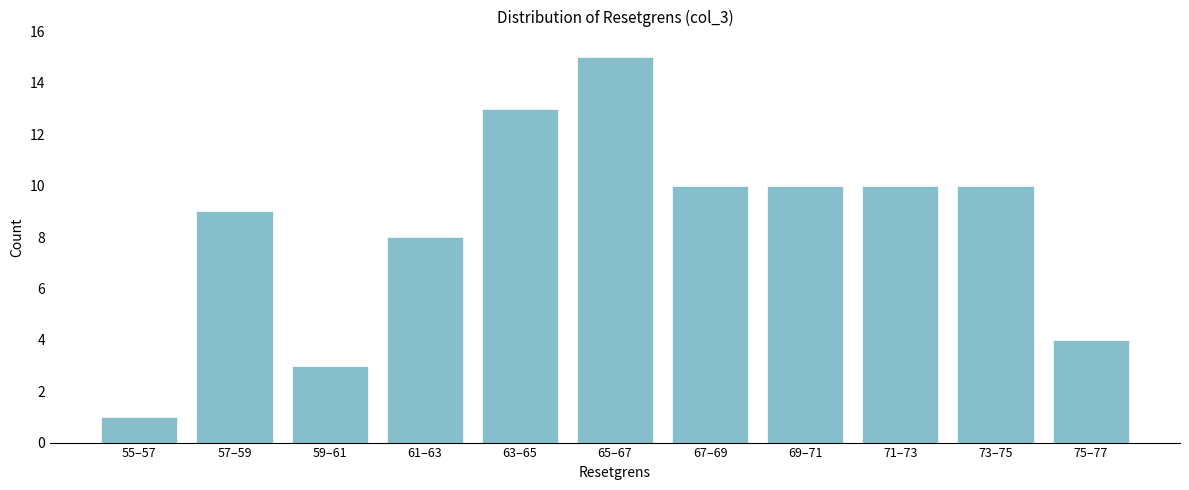

Reading left to right, transcribe all the data shown in this chart.

1	9	3	8	13	15	10	10	10	10	4